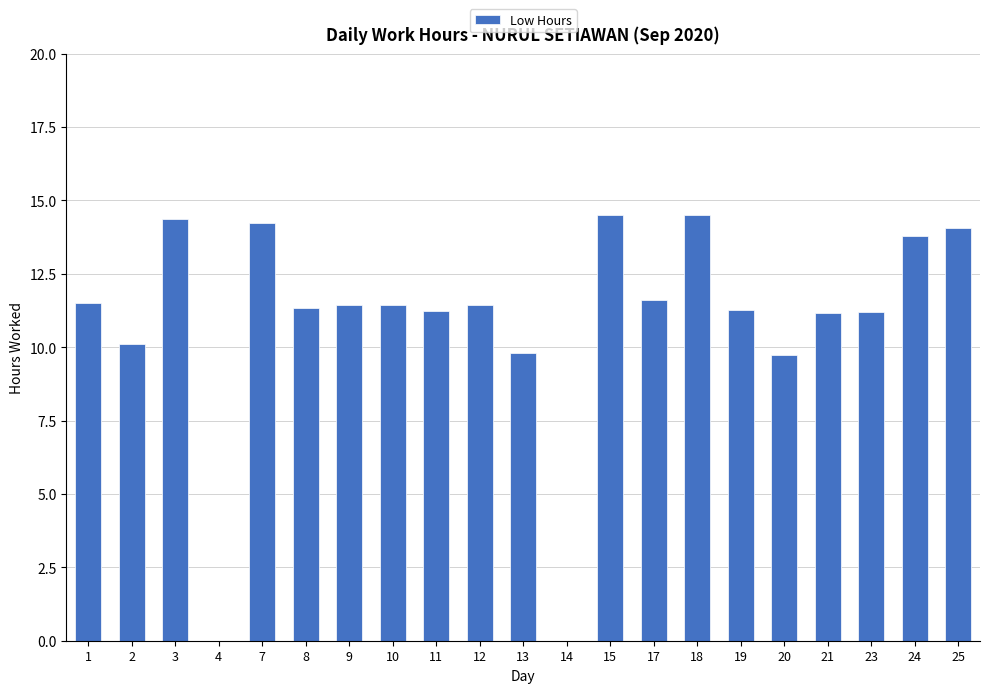

What is the maximum value shown in the chart?

14.5